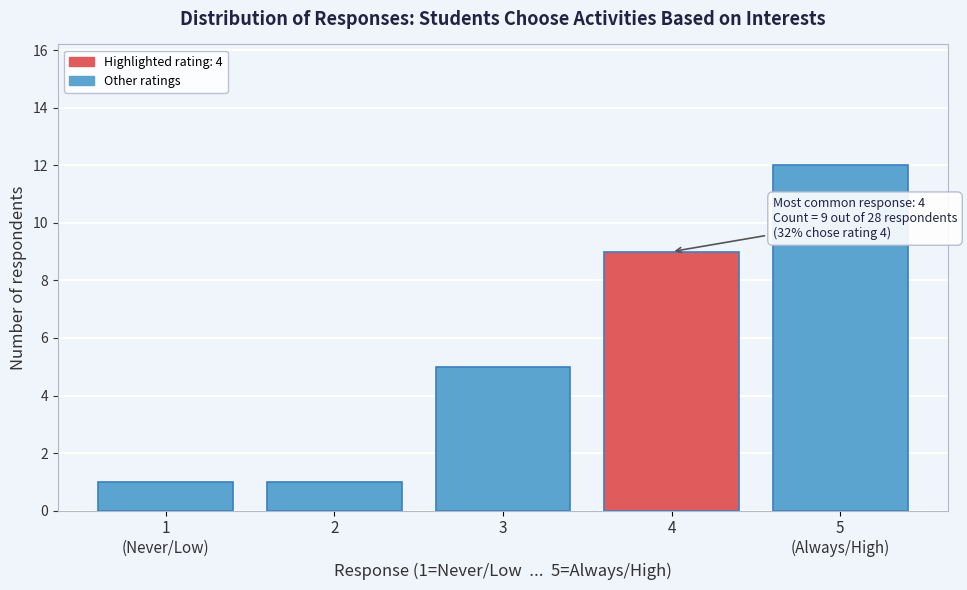

Reading left to right, transcribe all the data shown in this chart.

1	1	5	9	12